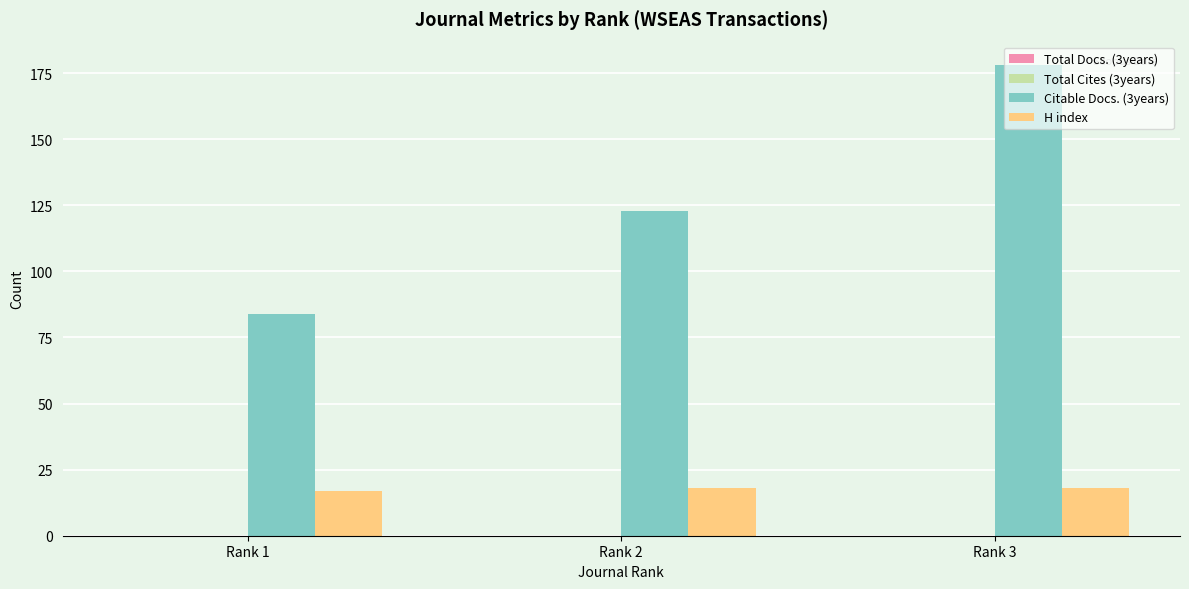

The H index series shows 18 at Rank 2. True or false?

True